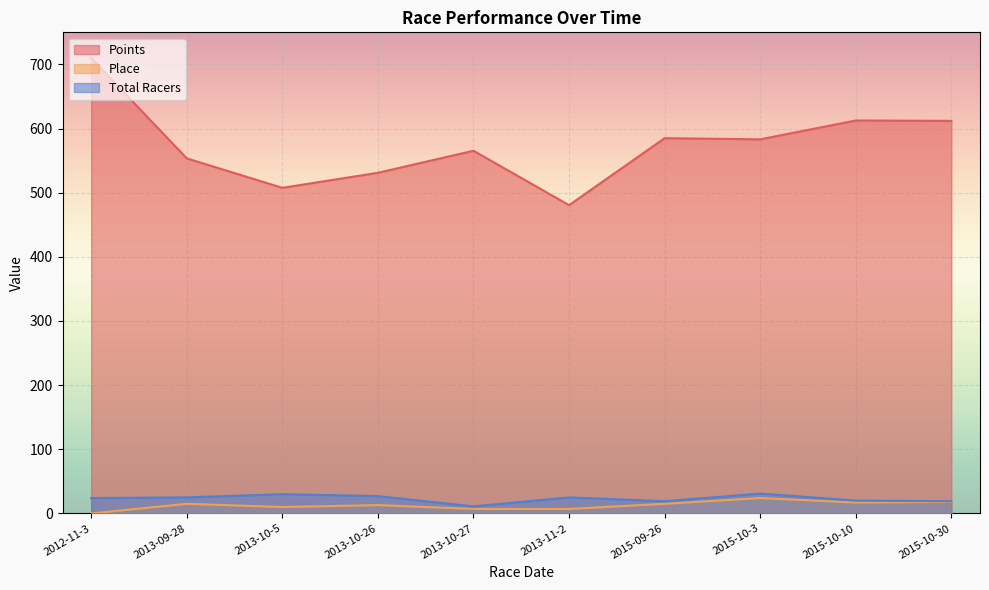

Reading right to left, list all the values displayed in this chart.

Points: 612.0	612.6	583.2	585.0	480.6	565.4	531.1	507.6	553.5	709.8
Place: 18.0	17.0	24.0	15.0	7.0	7.0	13.0	10.0	15.0	0.0
Total Racers: 19.0	20.0	31.0	19.0	25.0	11.0	27.0	30.0	25.0	24.0